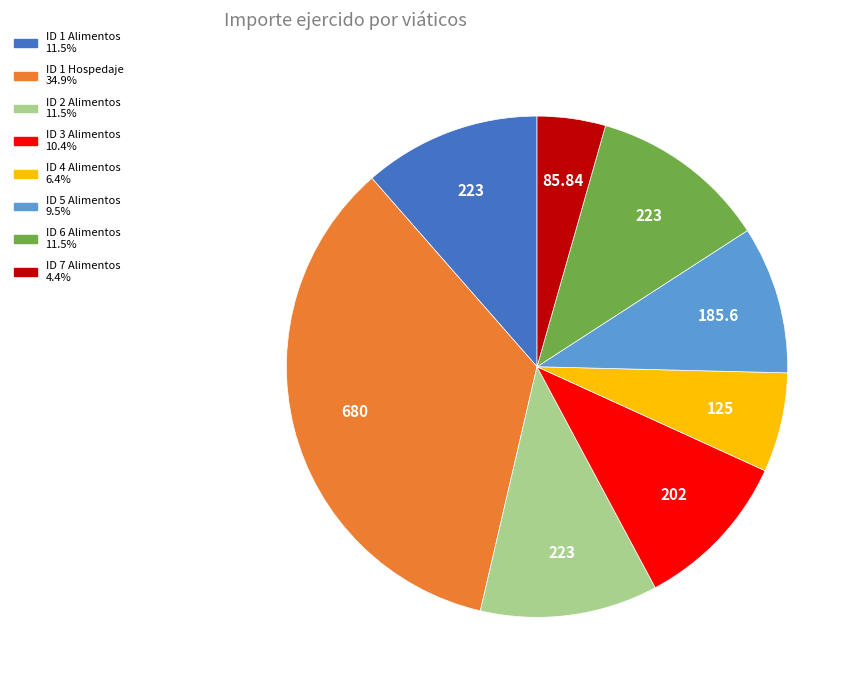

What is the ratio of the value at ID 4 Alimentos to the value at ID 5 Alimentos?

0.7